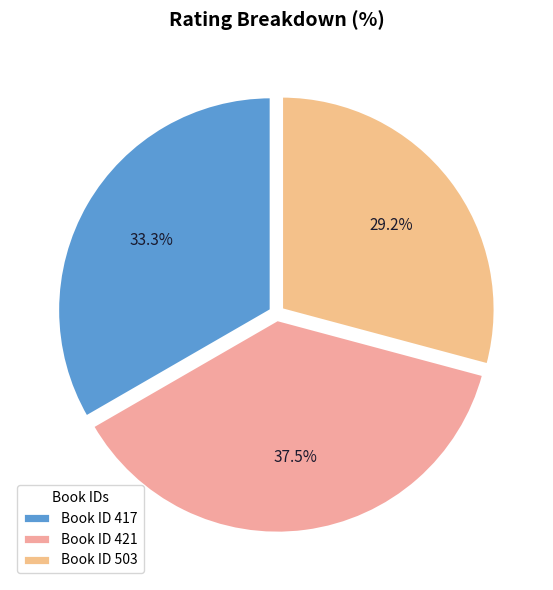

Is there a majority slice in this chart?

No